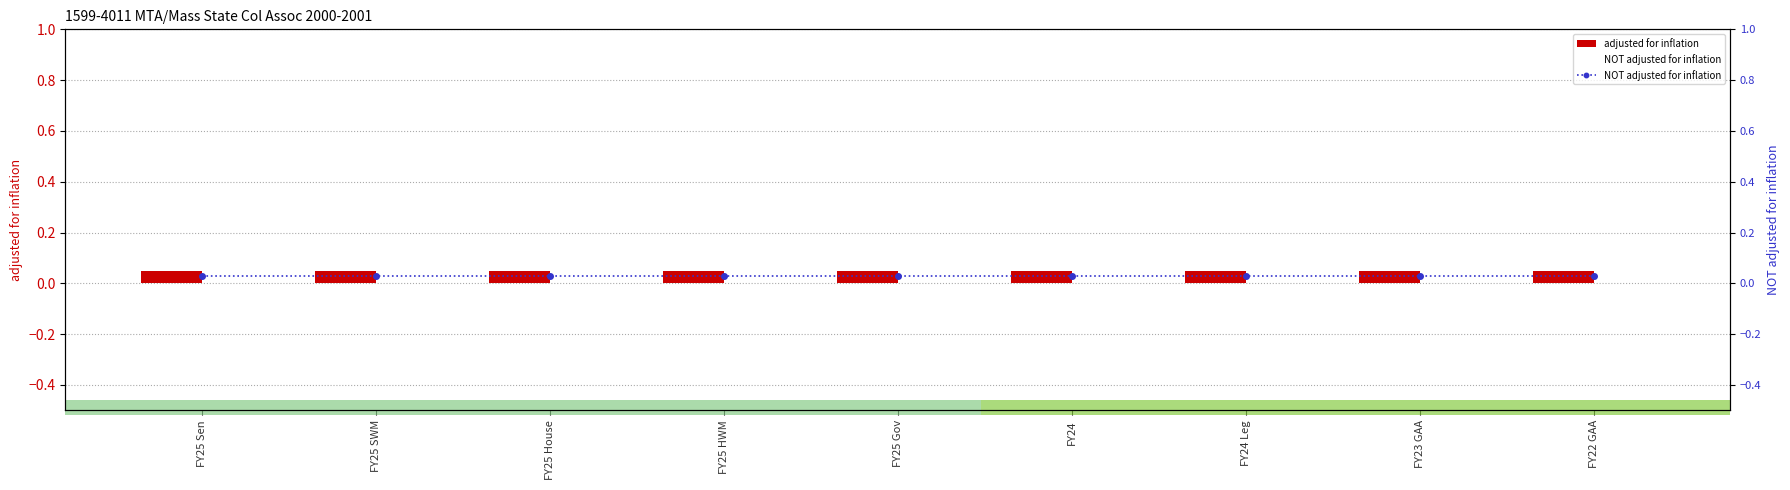

Between FY22 GAA and FY24, which is larger?

FY22 GAA